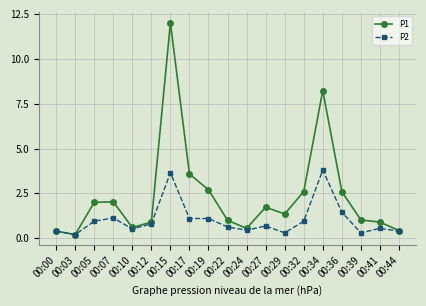

What are all the series names shown in the legend?

P1, P2